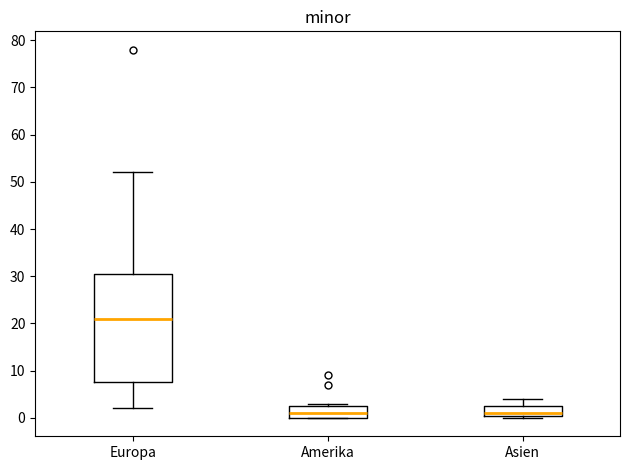

Reading left to right, transcribe this box plot: for each box, give where its median line is, the range the box spans, and where its two whiskers end, as read against the y-axis. The values are not printed on the chart, so give them approximately, as read against the axis.

Europa: median 21, box 8 to 31, whiskers 2 to 52
Amerika: median 1, box 0 to 3, whiskers 0 to 3 (just above the box's upper edge)
Asien: median 1 (just above the box's lower edge), box 1 to 3, whiskers 0 to 4